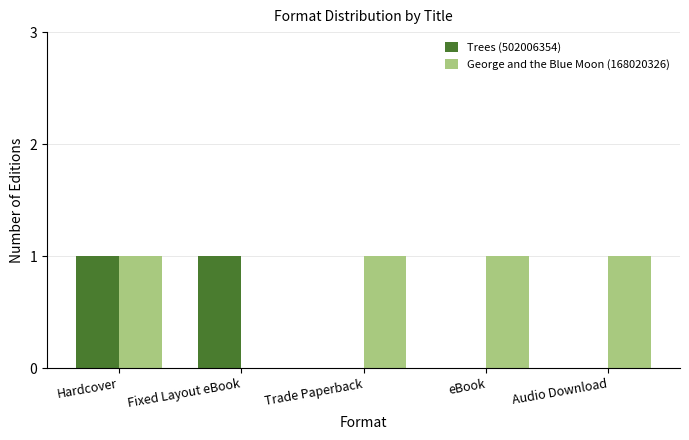

Are the bars horizontal?

No